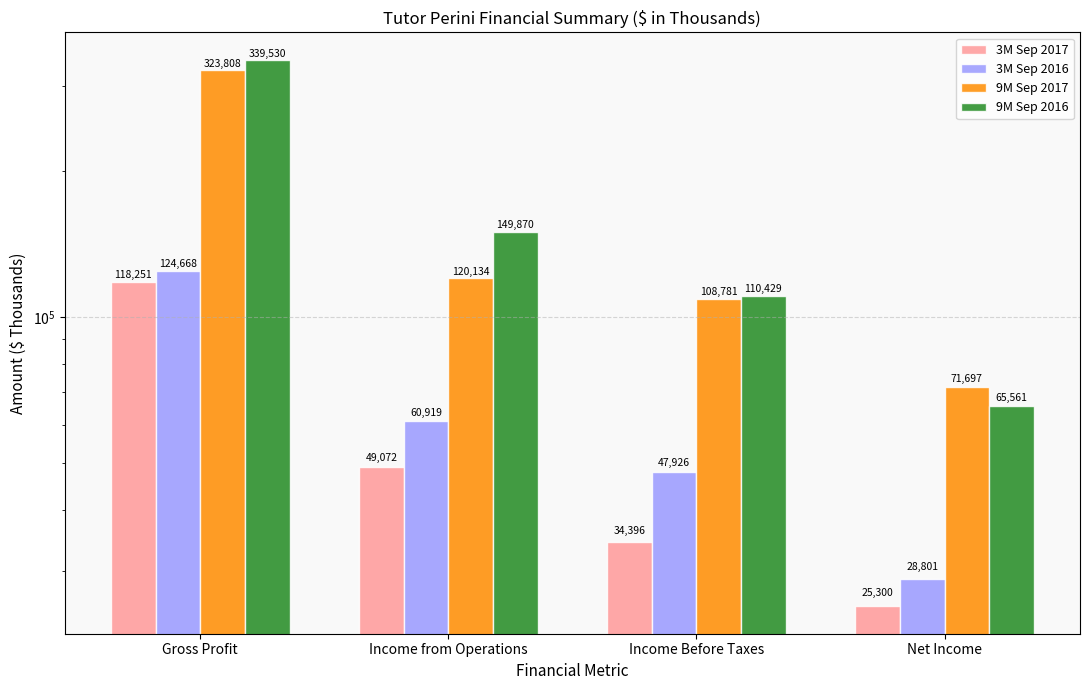

What is the label of the 2nd bar from the left?

Income from Operations